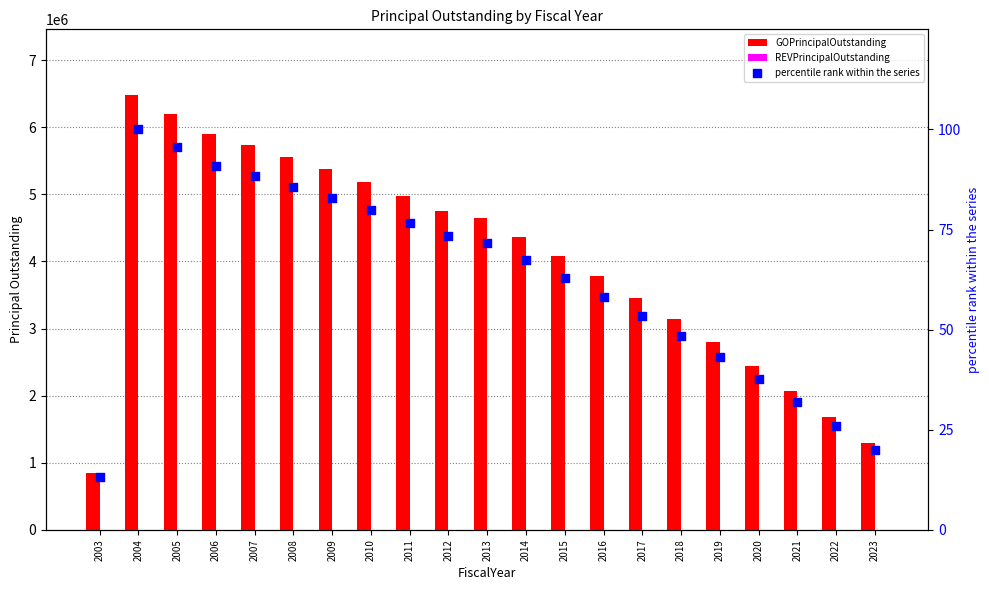

Which series contains the highest Y value?

GOPrincipalOutstanding